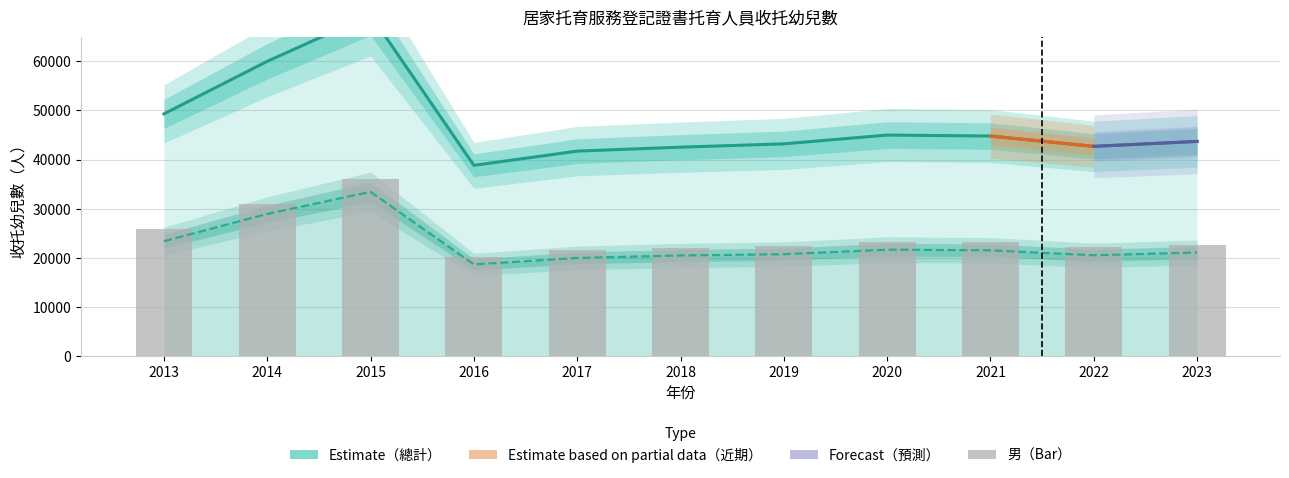

What is the difference between the 女 values at 2016 and 2019?

2074